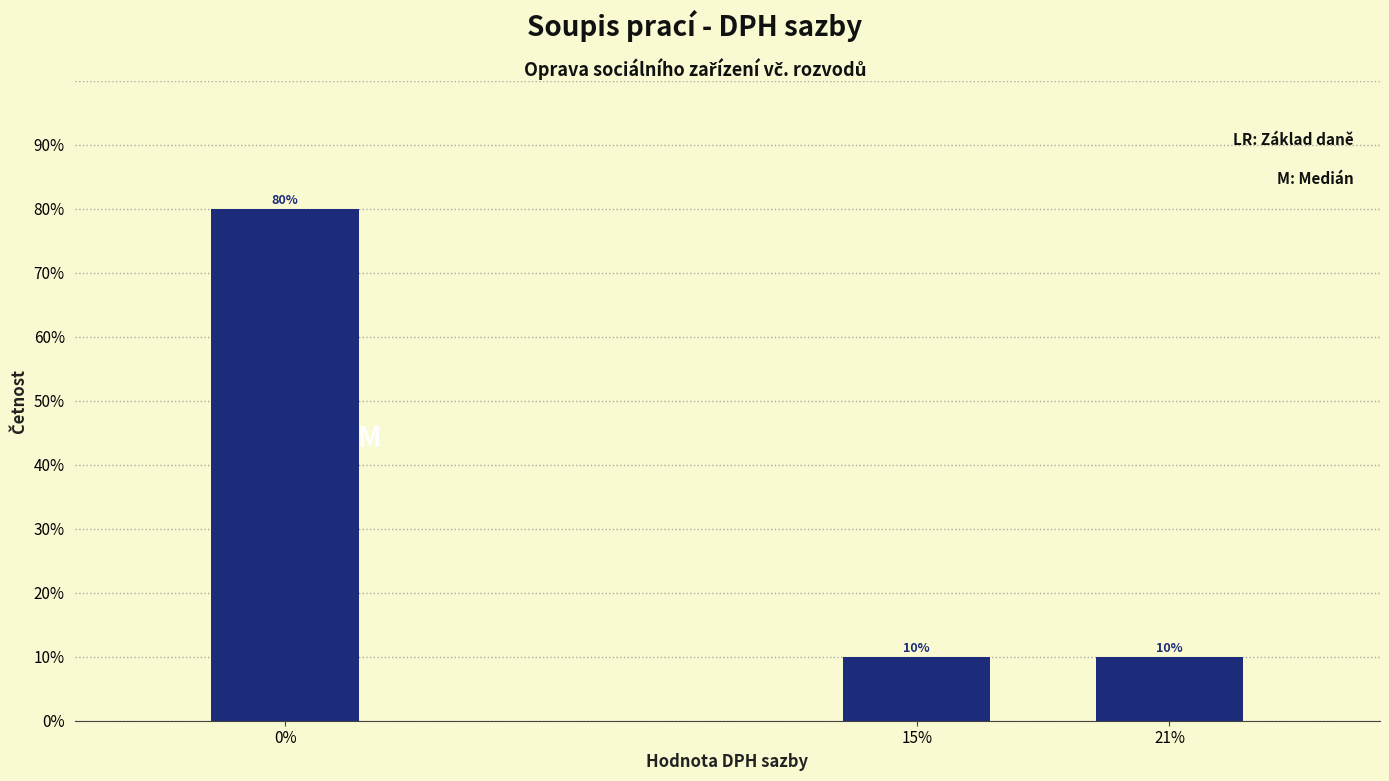

Reading right to left, transcribe all the data shown in this chart.

10	10	80